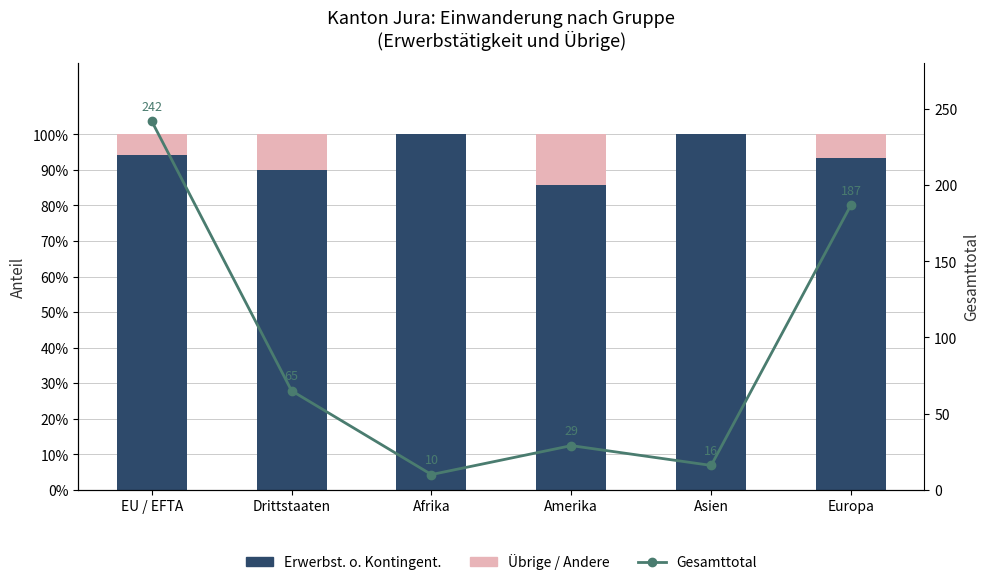

What is the difference between the second highest and second lowest values in the Gesamttotal series?

171.0